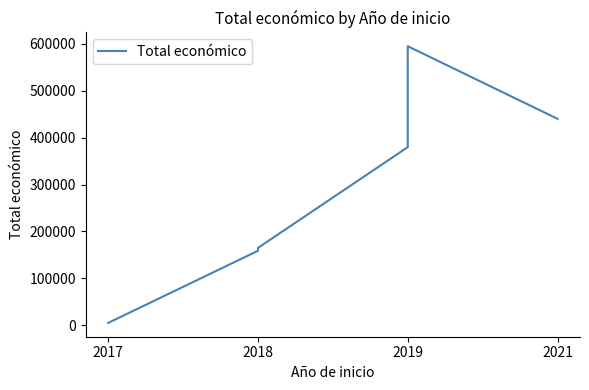

Does the chart display data point markers on the line(s)?

No